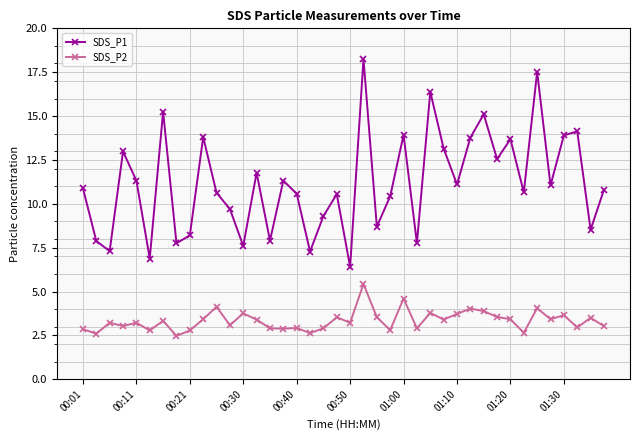

What is the value of the SDS_P1 point at the 19th from the left?

9.3